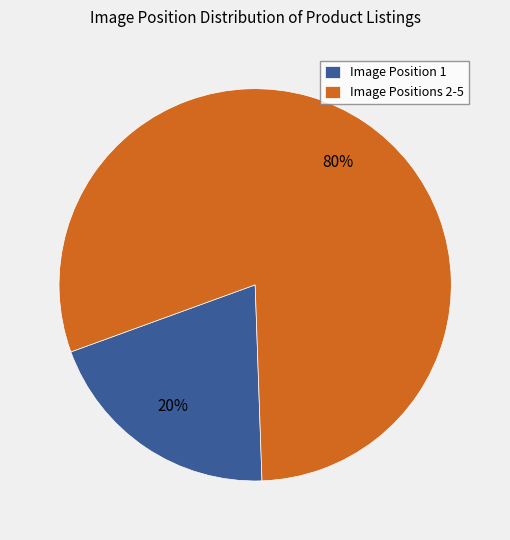

Count the number of slices in the pie.

2